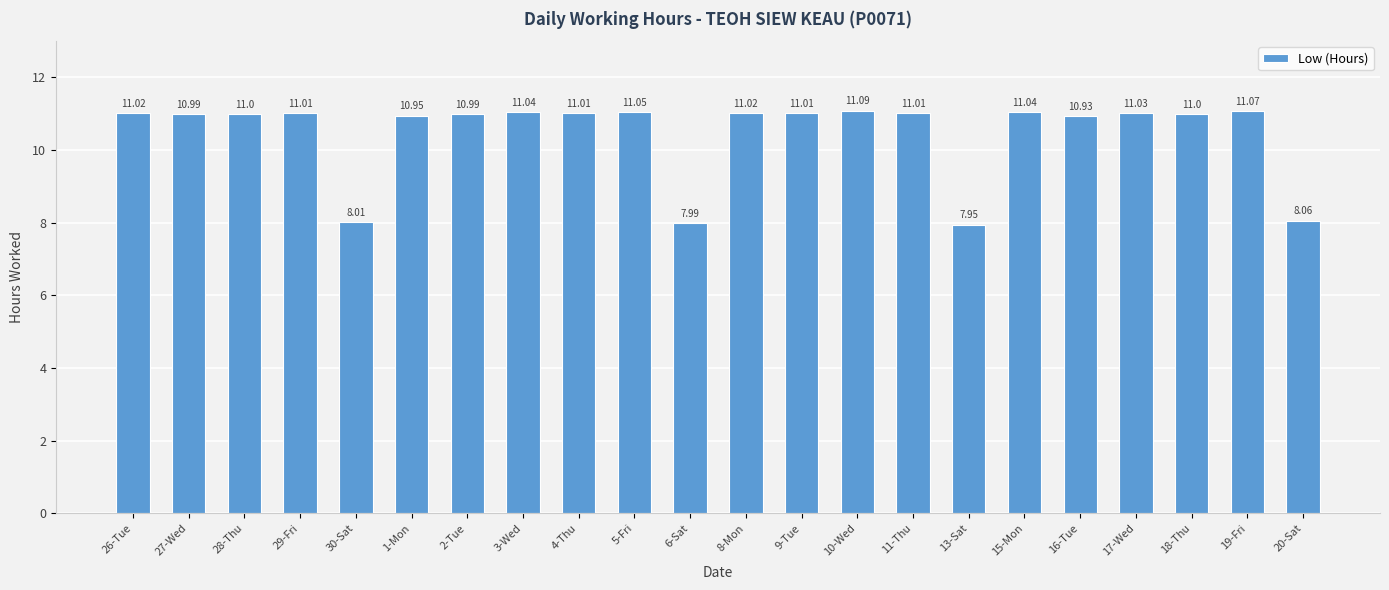

What is the average value?

10.5